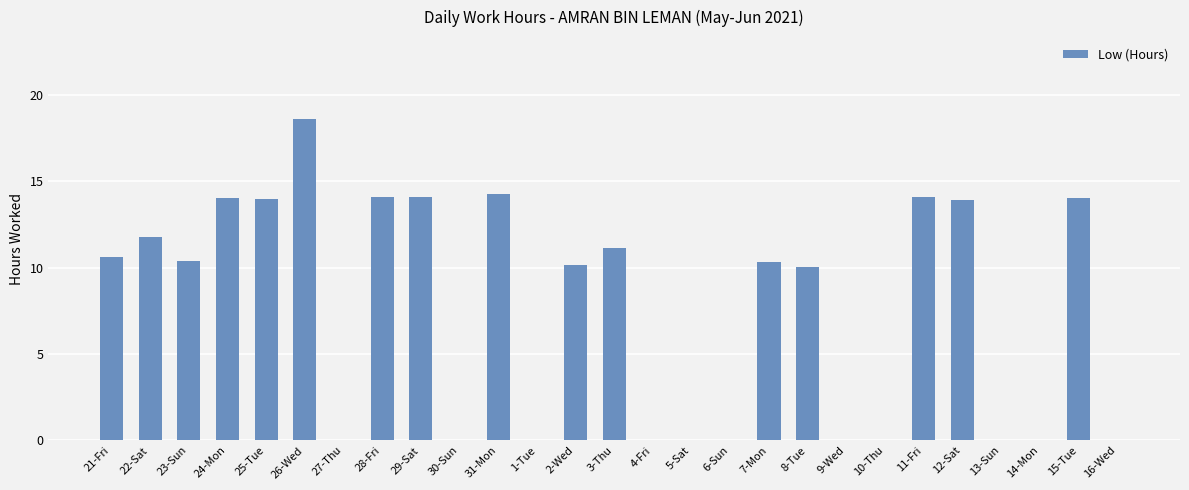

What is the average value?

7.6